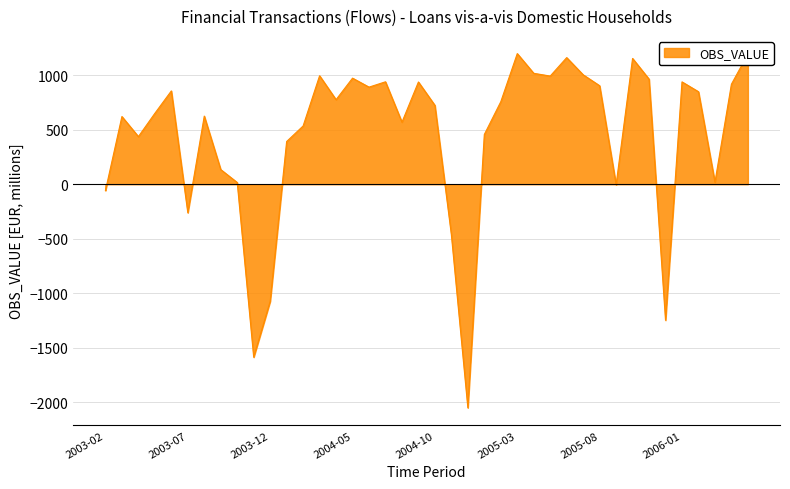

What is the smallest value displayed?

-2051.9